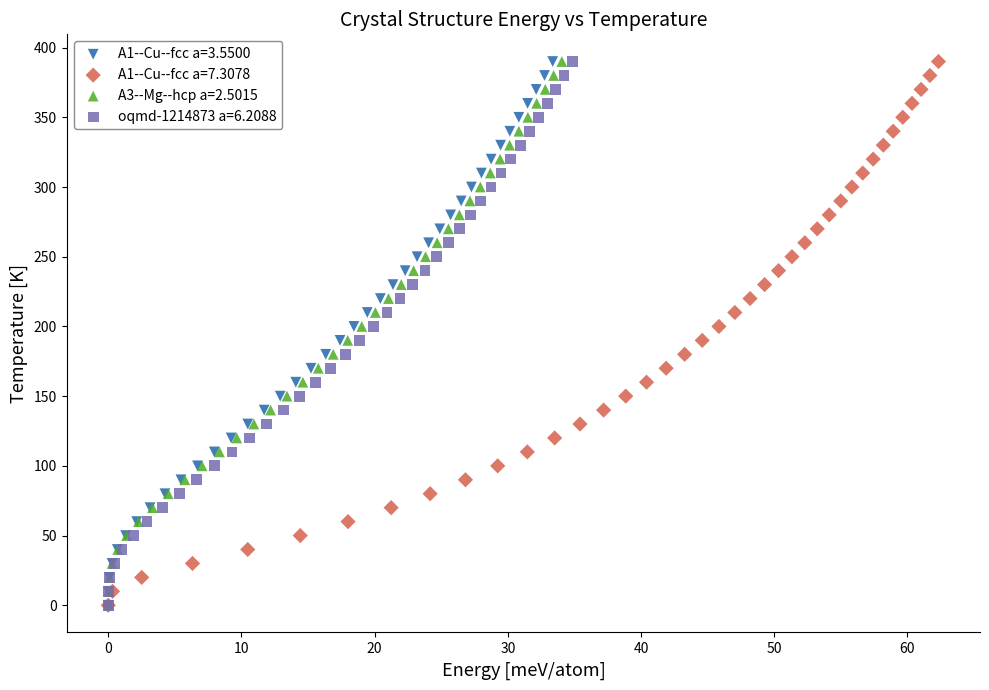

What are all the series names shown in the legend?

A1--Cu--fcc a=3.5500, A1--Cu--fcc a=7.3078, A3--Mg--hcp a=2.5015, oqmd-1214873 a=6.2088